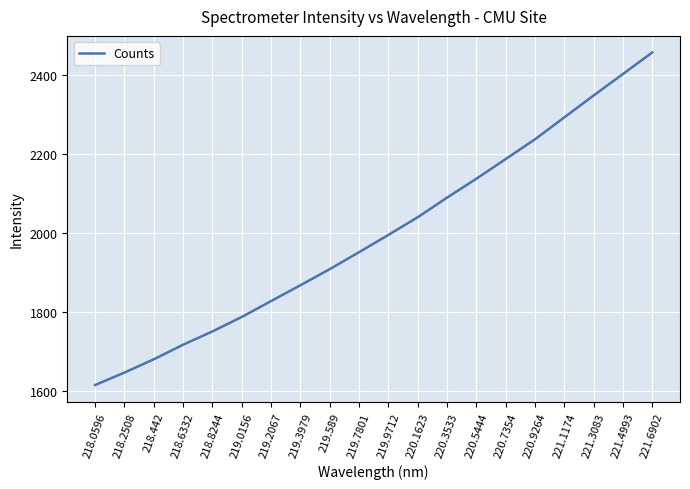

Reading left to right, extract all data points from this chart.

218.0596=1615.4	218.2508=1646.8	218.442=1680.5	218.6332=1717.4	218.8244=1751.1	219.0156=1787.7	219.2067=1827.9	219.3979=1868.0	219.589=1908.7	219.7801=1951.6	219.9712=1995.4	220.1623=2040.2	220.3533=2089.8	220.5444=2137.6	220.7354=2187.5	220.9264=2237.5	221.1174=2293.1	221.3083=2348.5	221.4993=2402.9	221.6902=2457.5